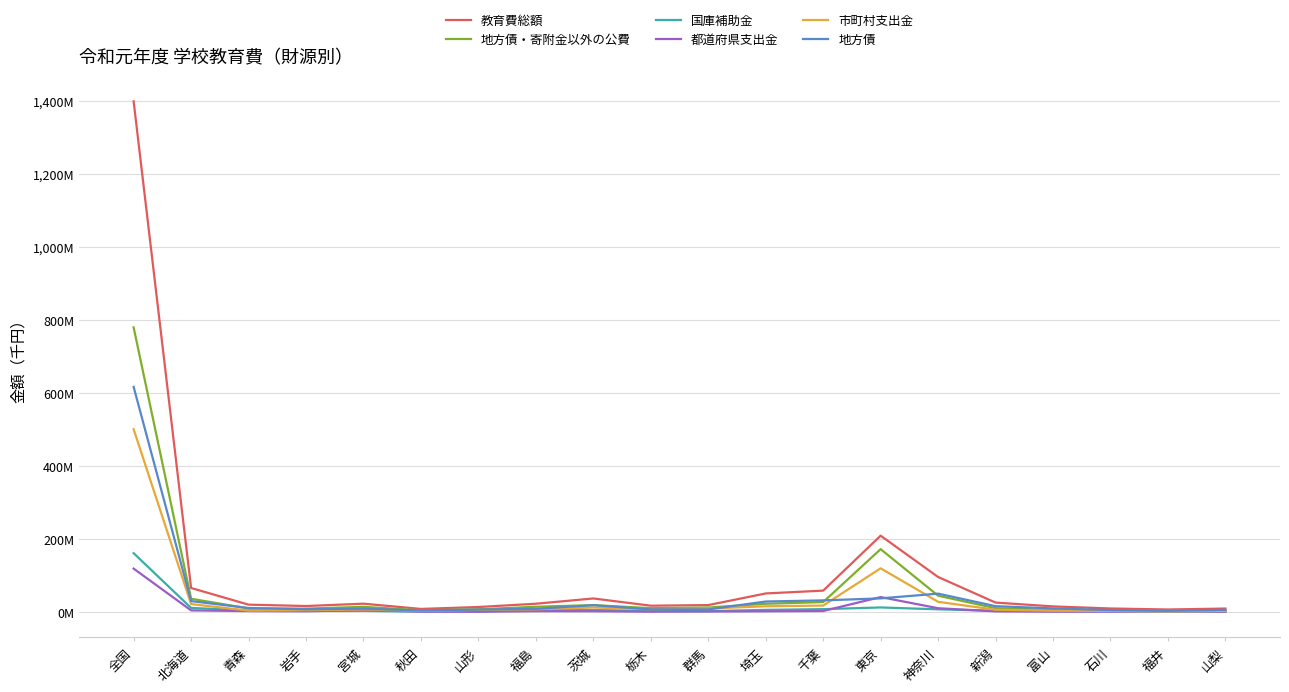

True or false: 地方債 has more than 0 points higher than both neighbors.

True